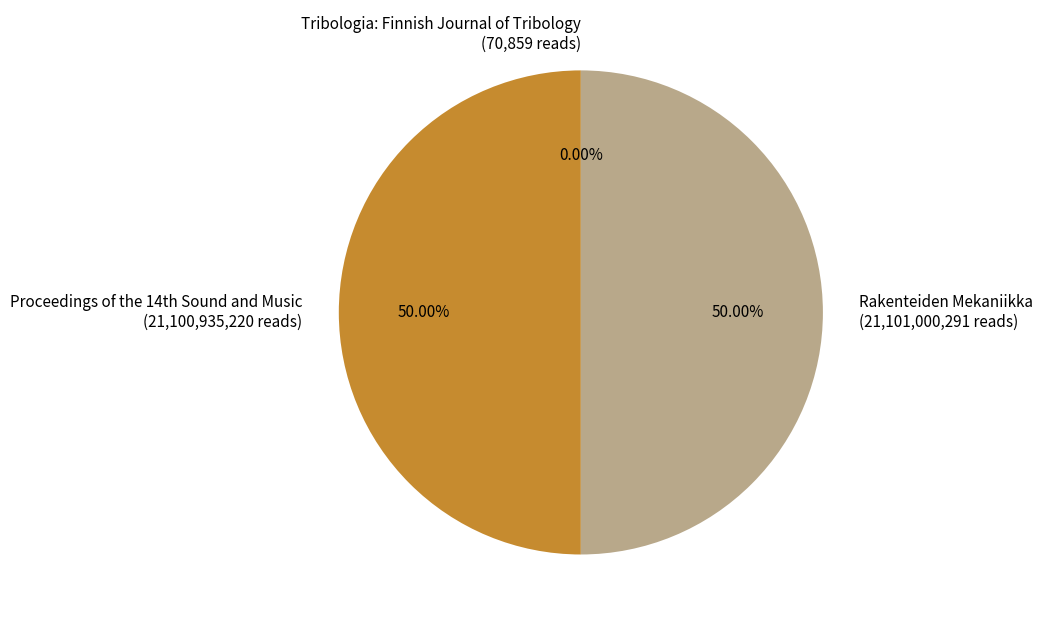

Does Rakenteiden Mekaniikka represent more than half of the total?

No